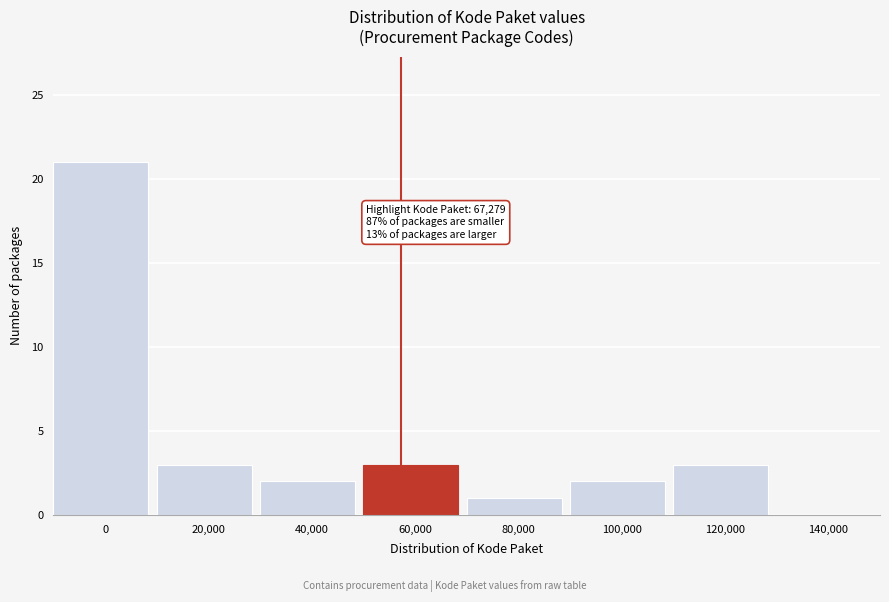

Reading right to left, list all the values displayed in this chart.

140,000=0	120,000=3	100,000=2	80,000=1	60,000=3	40,000=2	20,000=3	0=21